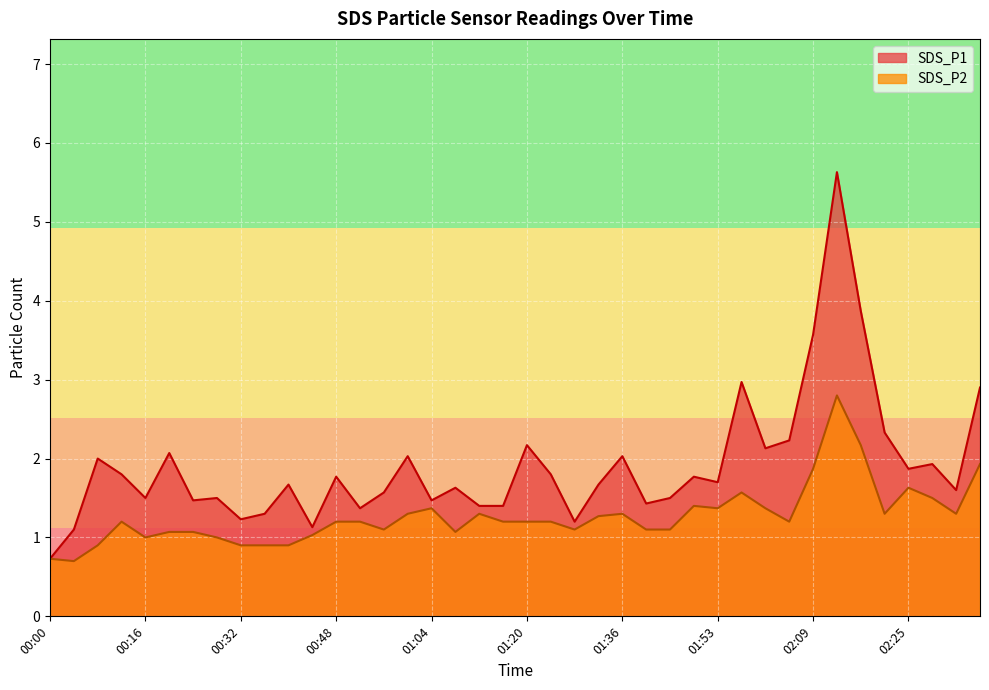

How many interior local valleys does the SDS_P1 series have?

12